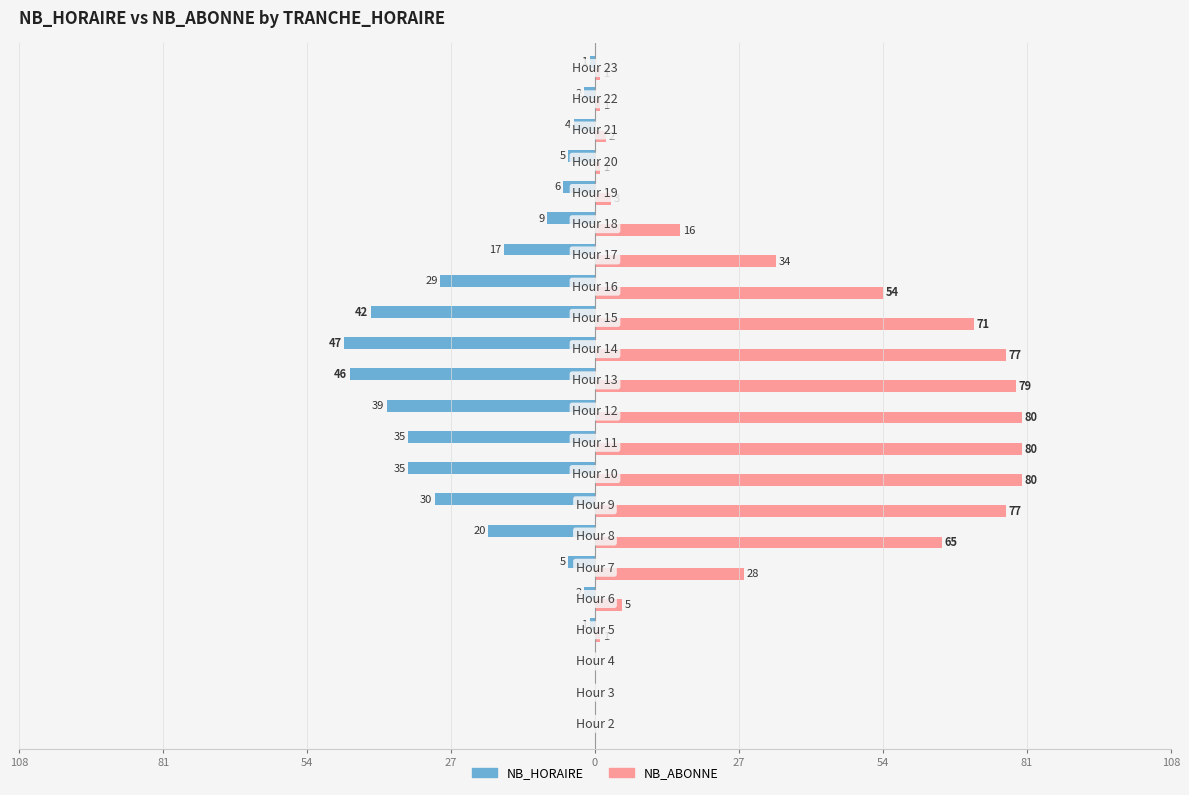

What is the value of the NB_HORAIRE bar at the 20th from the left?

-4